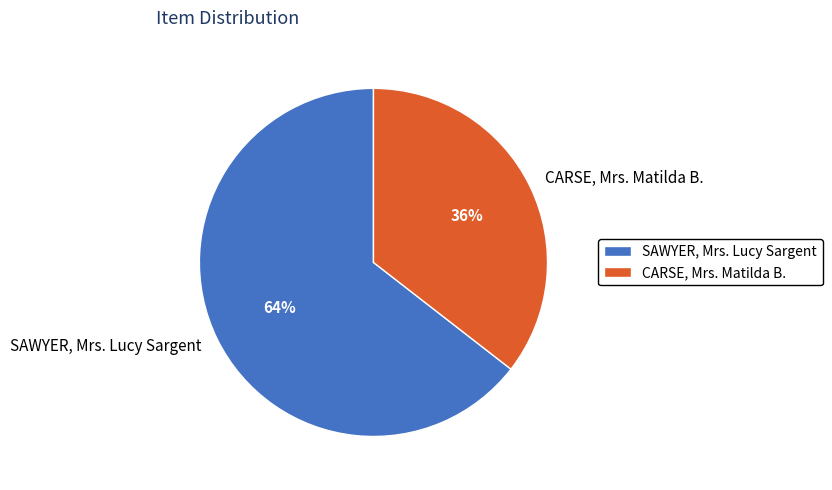

What is the largest slice in the pie chart?

SAWYER, Mrs. Lucy Sargent